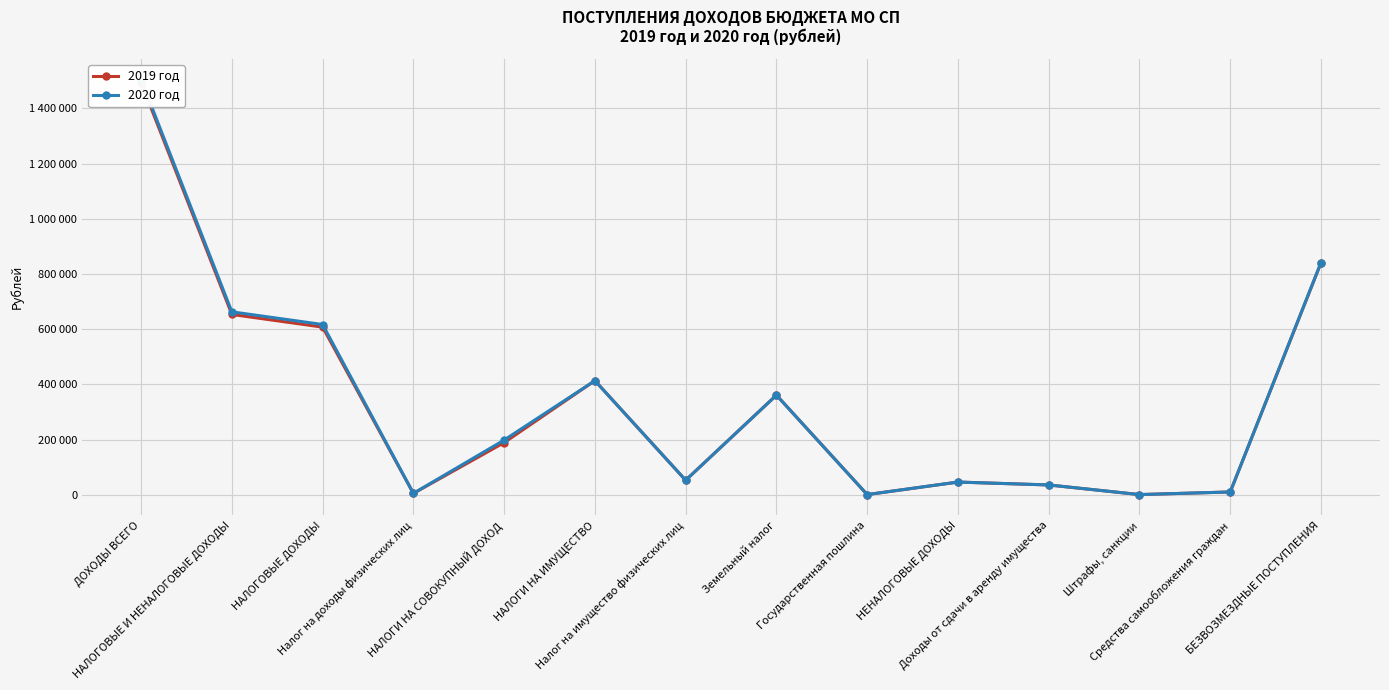

Is the value of 2019 год at Налог на доходы физических лиц greater than the value of 2020 год at НЕНАЛОГОВЫЕ ДОХОДЫ?

No